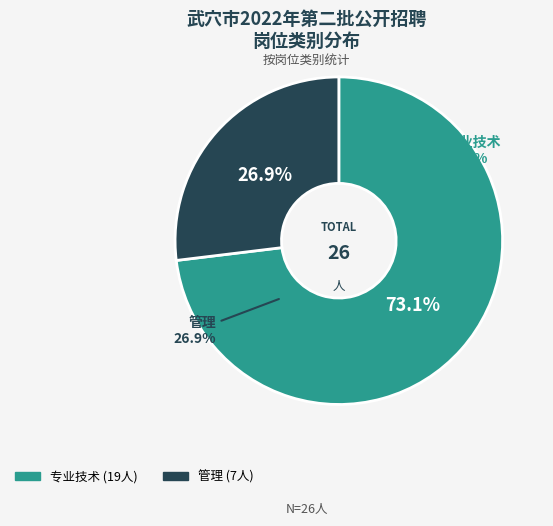

What is the majority slice?

专业技术